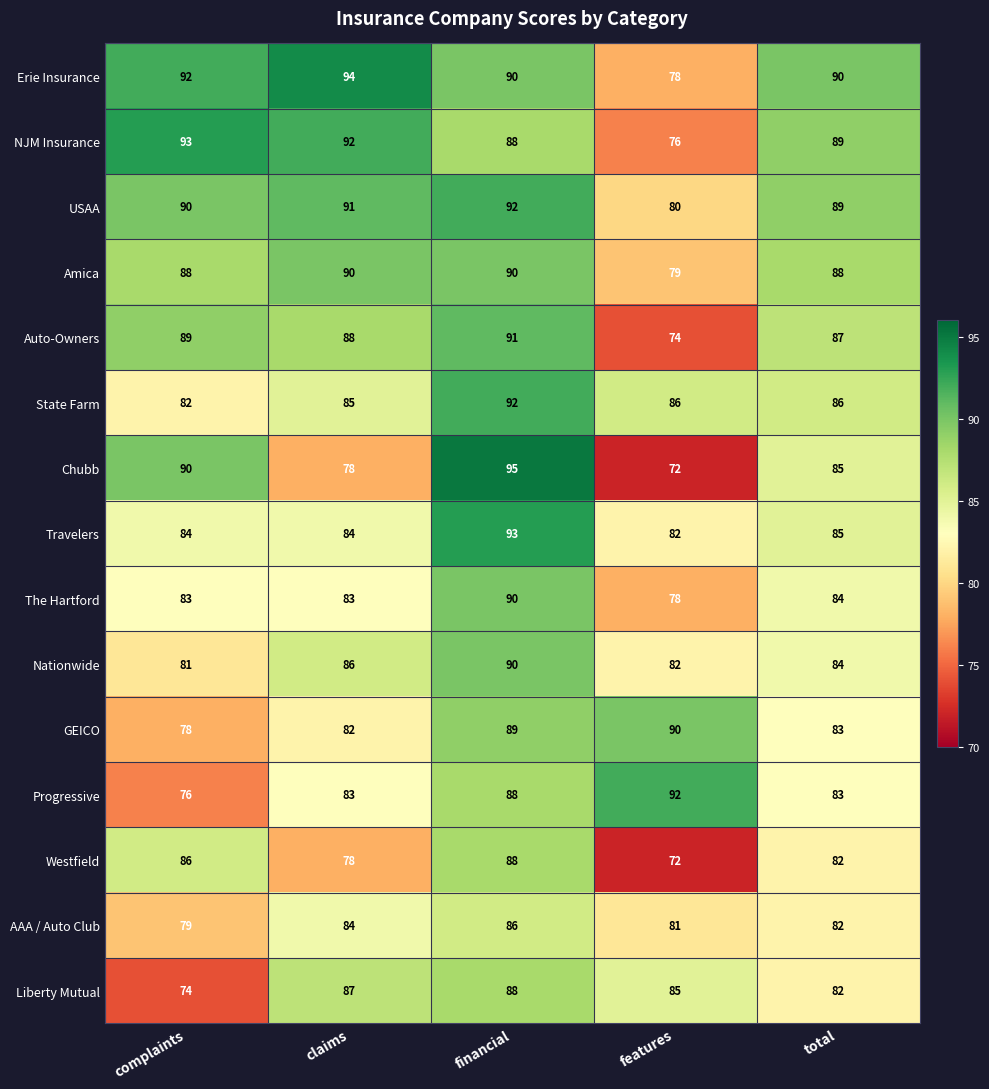

What value does the Auto-Owners series have at complaints, to the nearest 5?

90